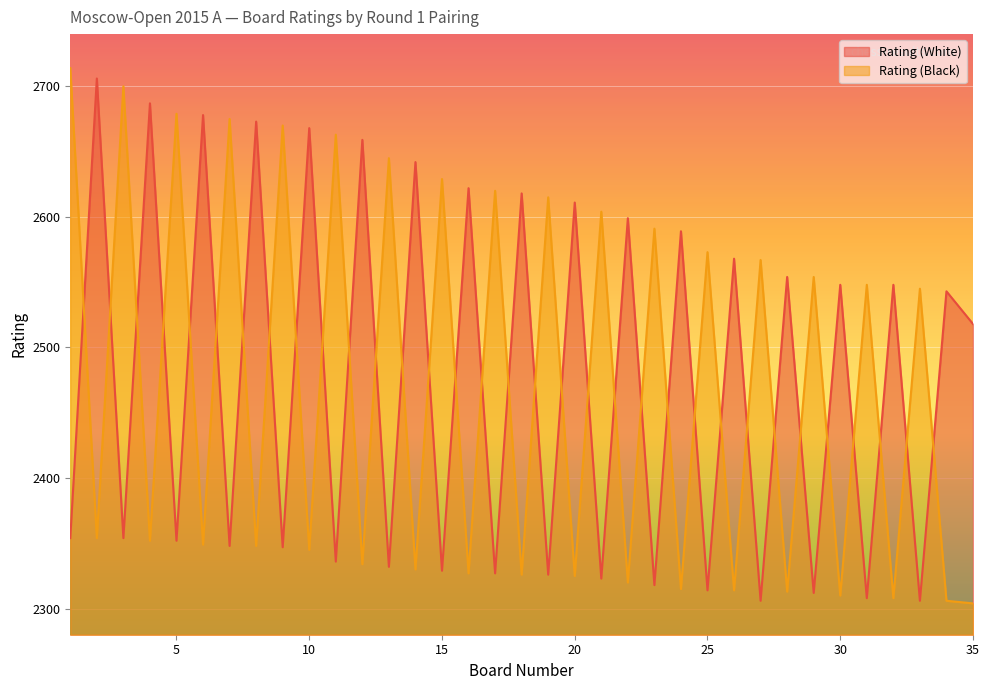

Which has a higher value, 22 or 25?

22